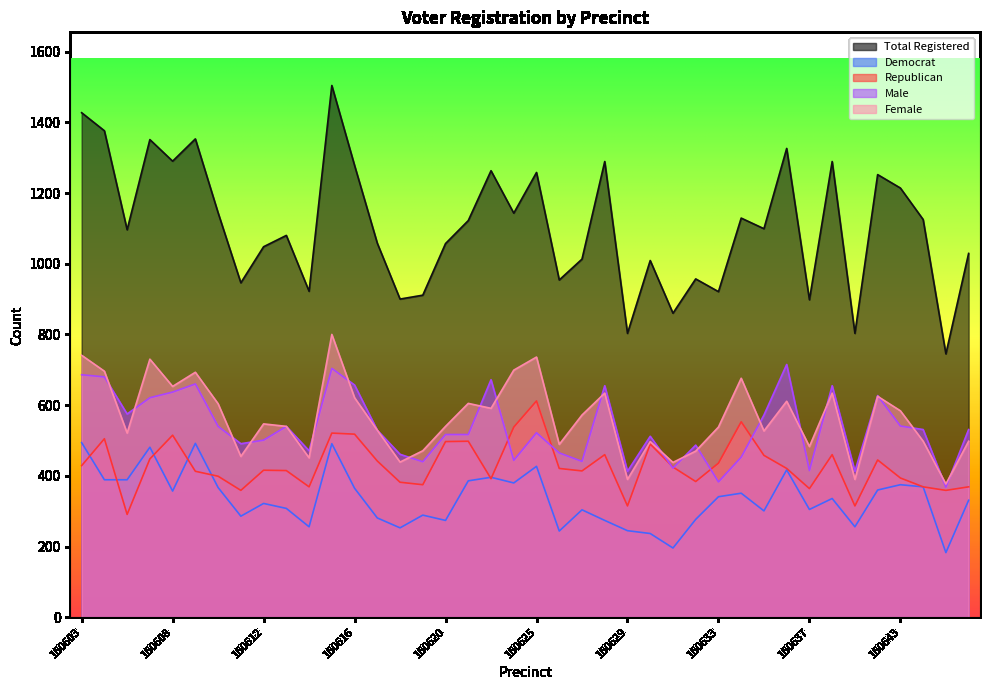

Where do dem and rep first cross each other?

160603 and 160605